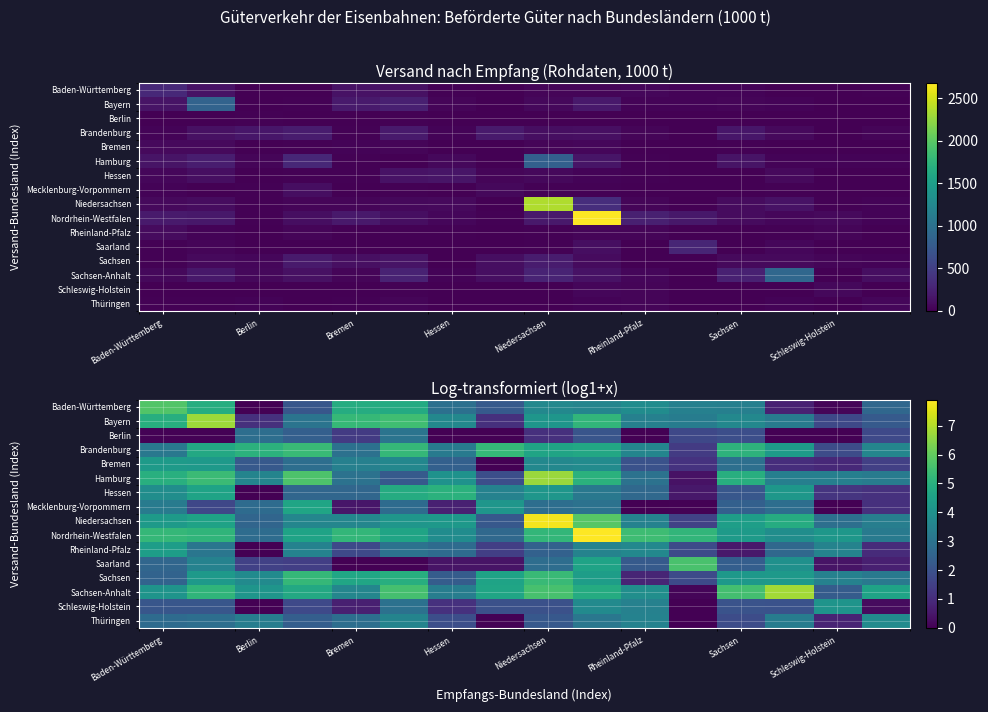

At which category is the sum across all series the highest?

9